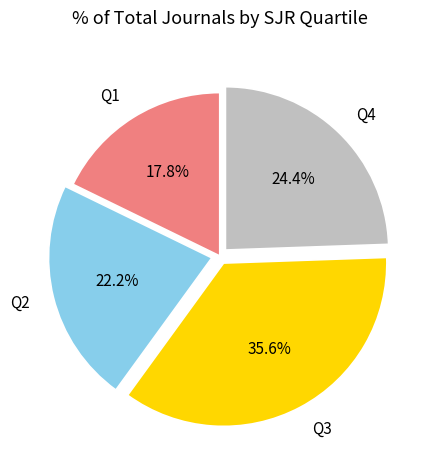

Approximately how many times larger is the value at Q2 compared to Q4?

0.9